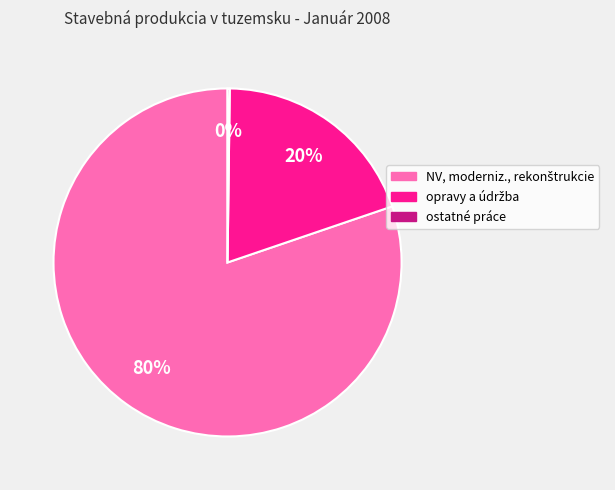

To the nearest percent, what is the average slice percentage?

33%